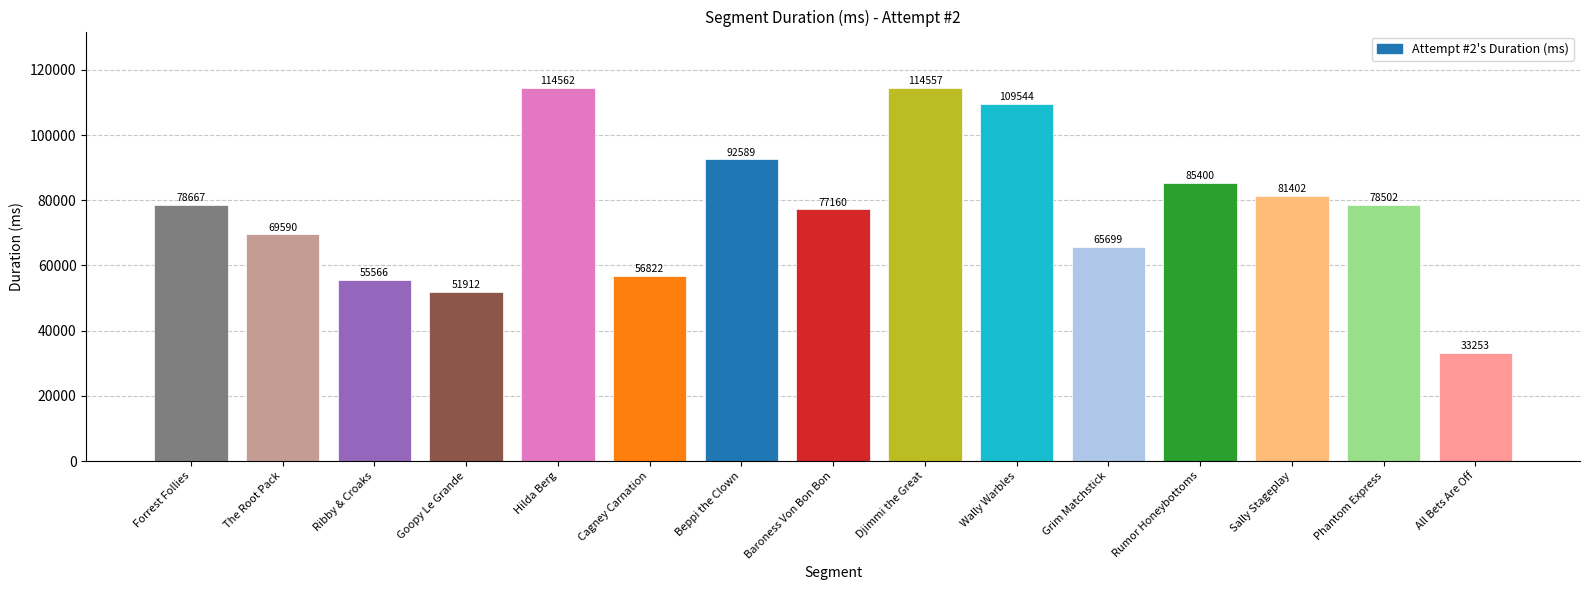

What is the difference between the values at Forrest Follies and Wally Warbles?

30877